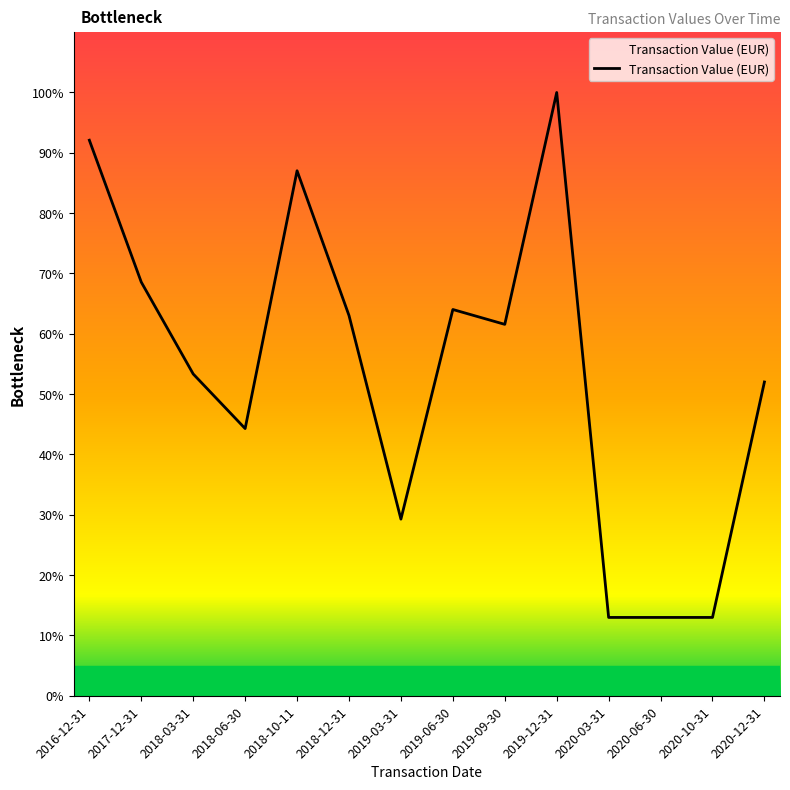

Reading right to left, transcribe all the data shown in this chart.

2020-12-31=40309	2020-10-31=10061	2020-06-30=10061	2020-03-31=10061	2019-12-31=77502	2019-09-30=47713	2019-06-30=49622	2019-03-31=22691	2018-12-31=48850	2018-10-11=67445	2018-06-30=34325	2018-03-31=41337	2017-12-31=53137	2016-12-31=71369